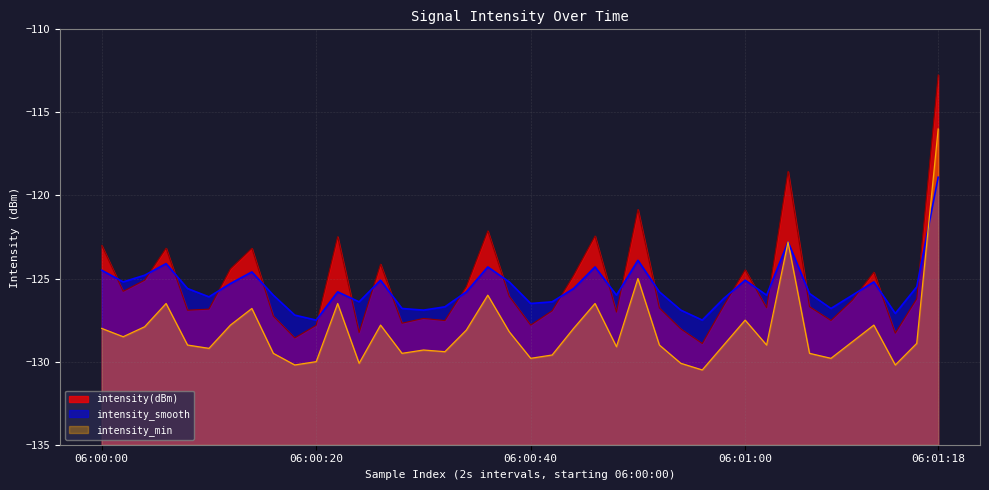

How many values in the intensity(dBm) series exceed -126?

17